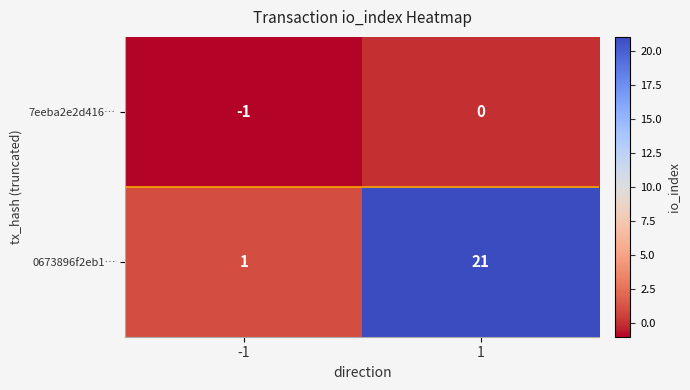

Rank the series at 1 from highest to lowest value.

0673896f2eb1…, 7eeba2e2d416…